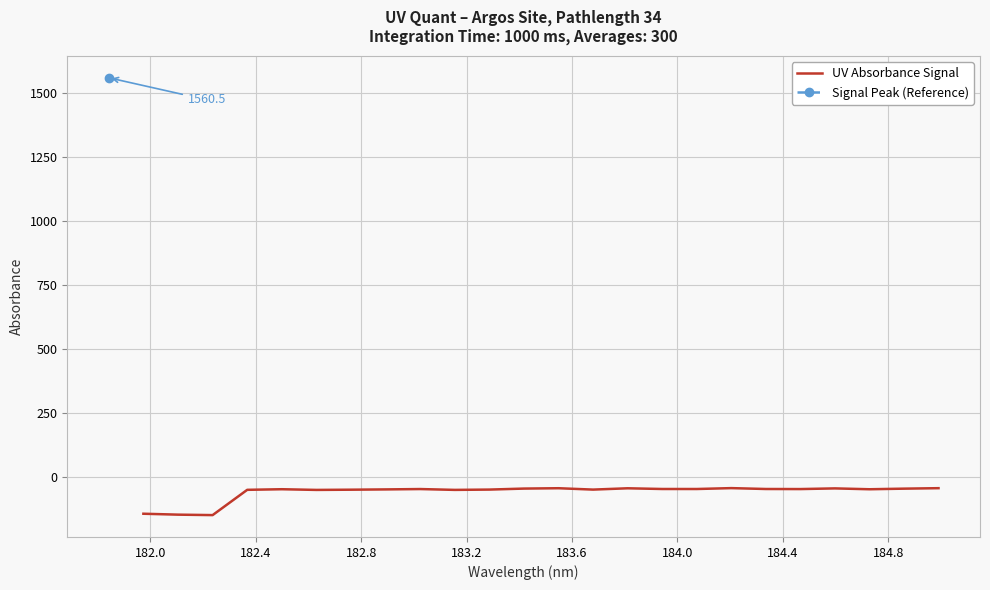

What is the highest value of the UV Absorbance Signal series?

-42.9